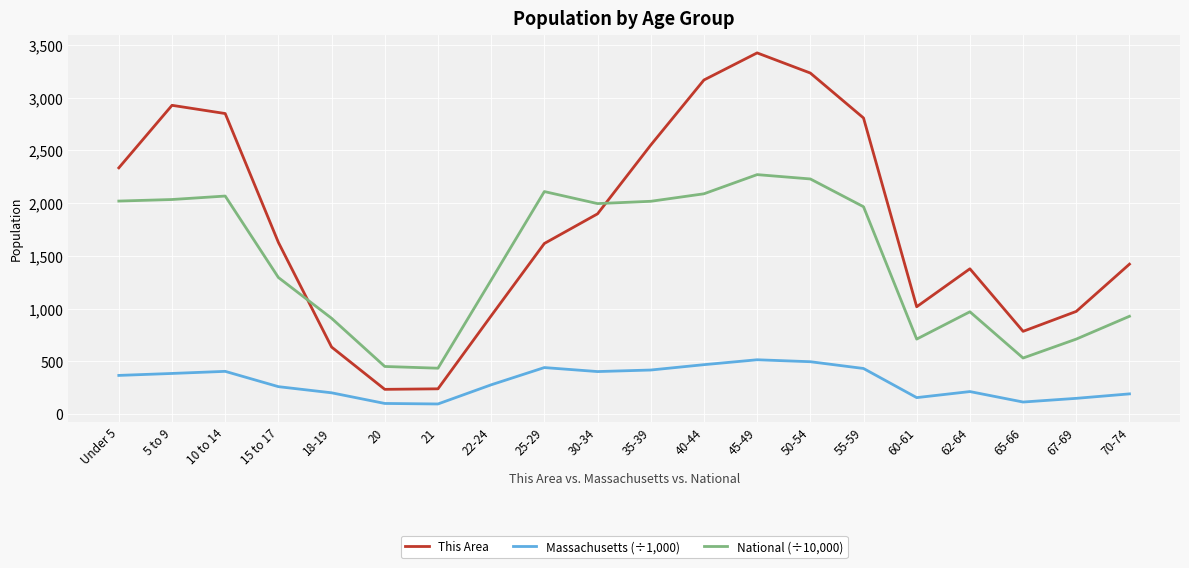

Which category has the highest value across all series?

45-49